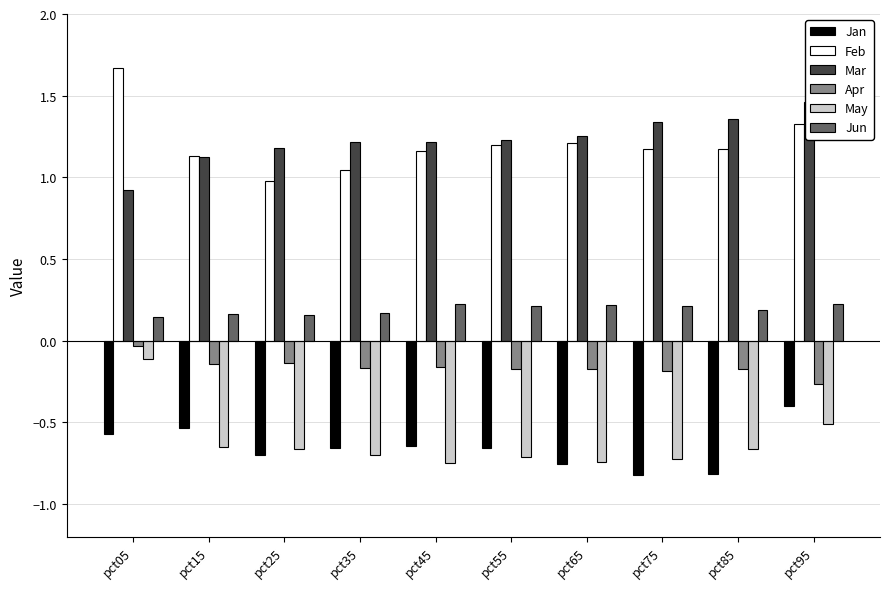

What is the average value of the May series?

-0.6